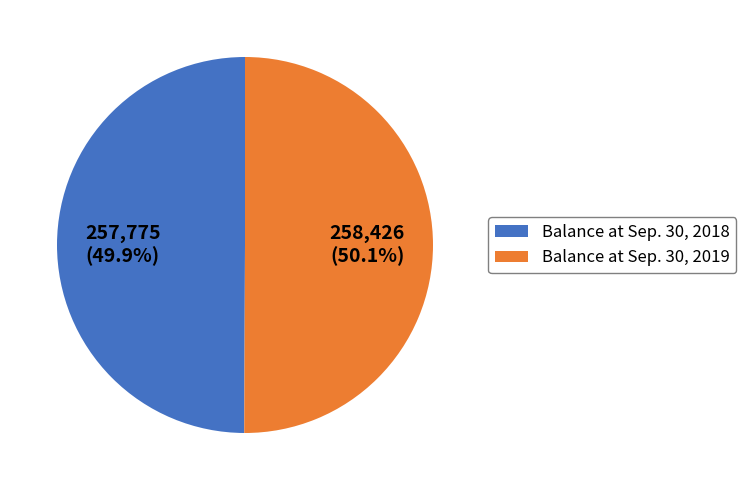

Combined, do Balance at Sep. 30, 2019 and Balance at Sep. 30, 2018 account for over 50%?

Yes